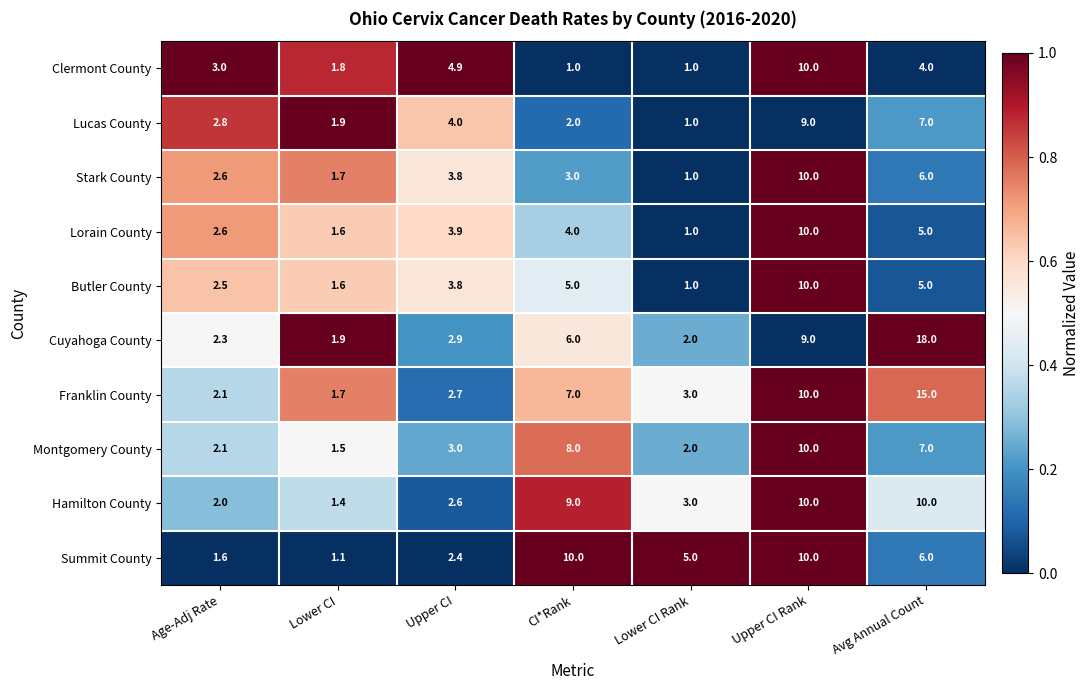

List the labels in order of Montgomery County value, largest first.

Upper CI Rank, CI*Rank, Avg Annual Count, Upper CI, Age-Adj Rate, Lower CI Rank, Lower CI